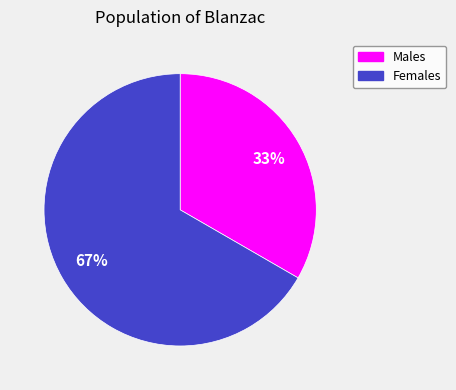

To the nearest percent, what is the average slice percentage?

50%